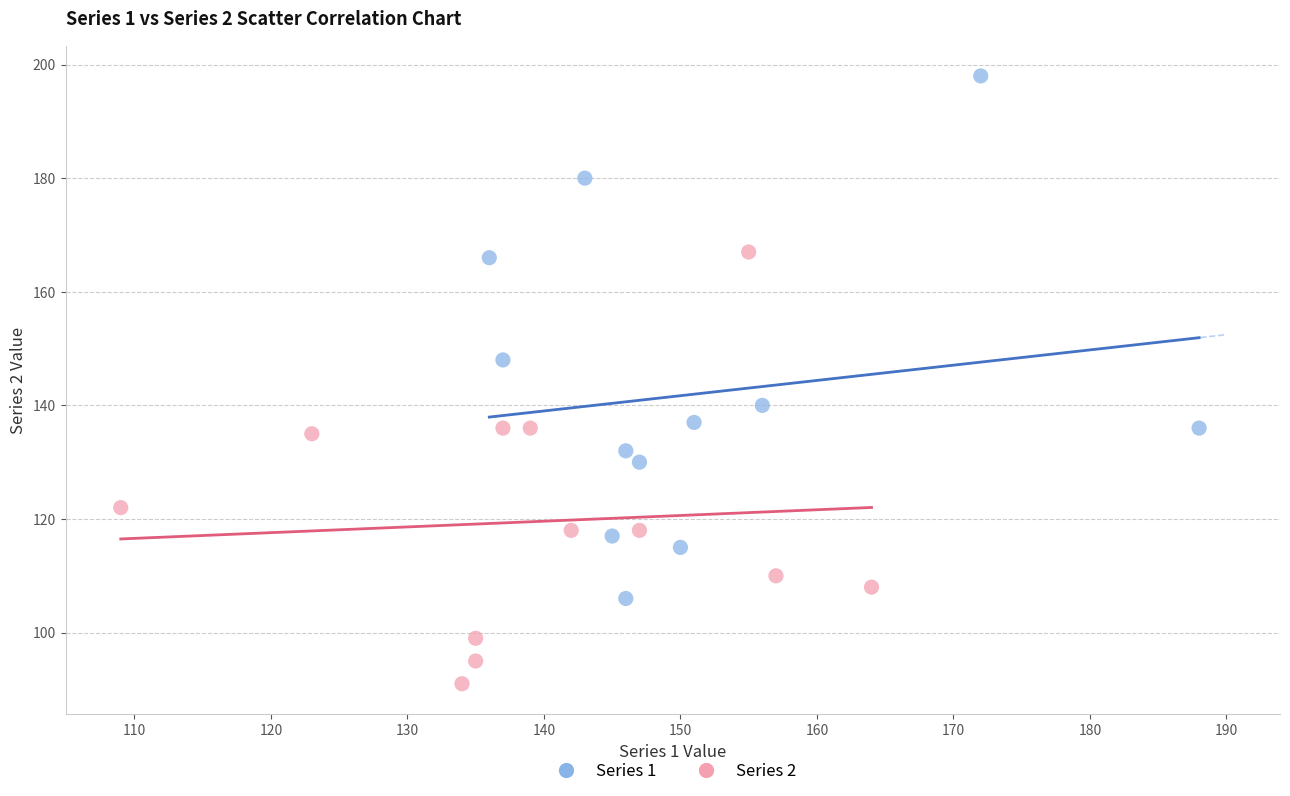

Which series has the largest Y range (max minus min)?

Series 1